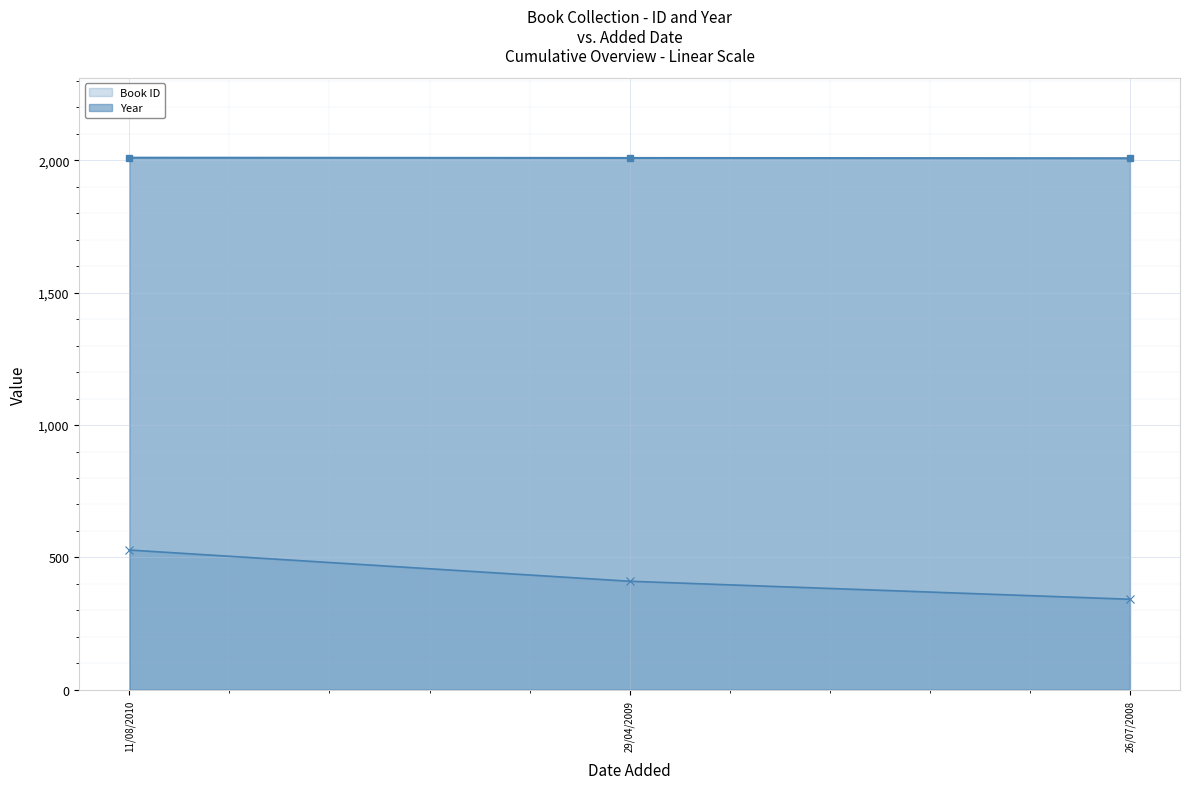

Rank the series by their maximum value, from highest to lowest.

Year, Book ID